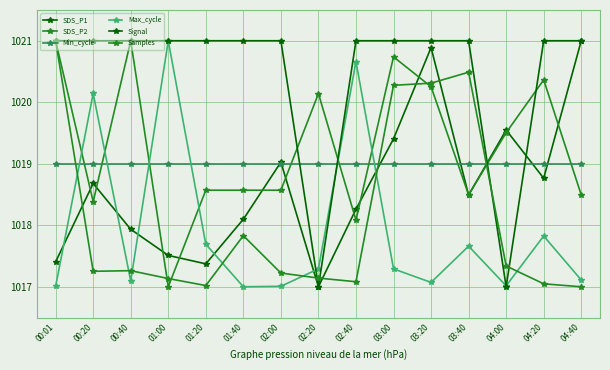

How many series are shown in this chart?

6